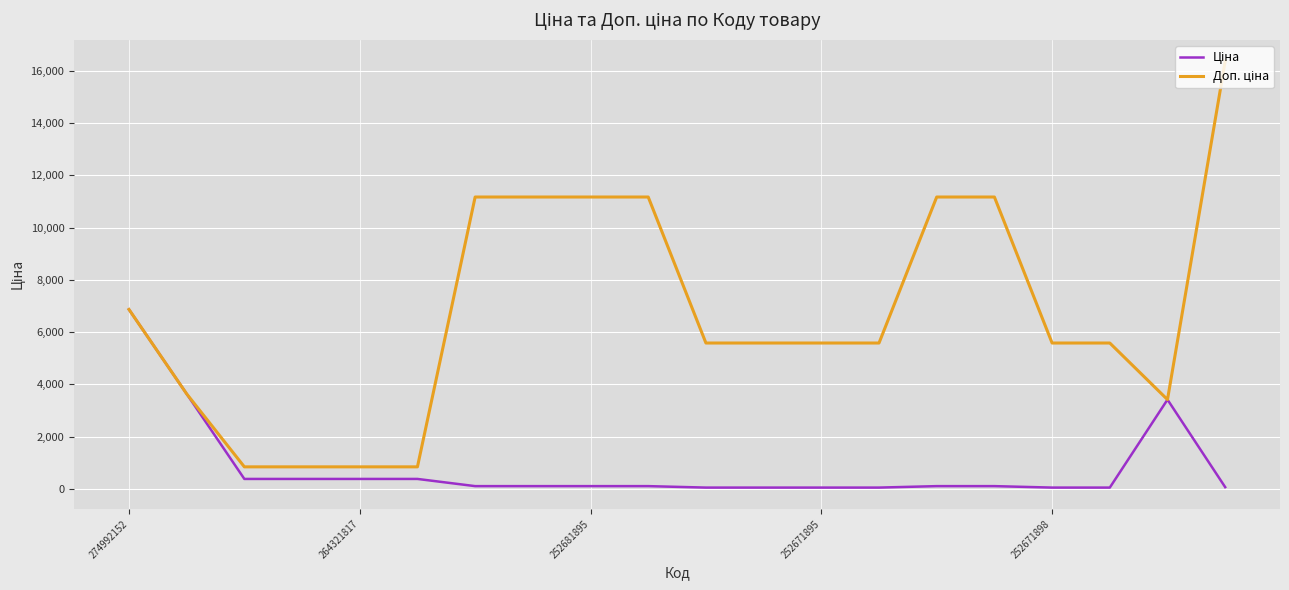

What is the greatest value displayed?

16366.5